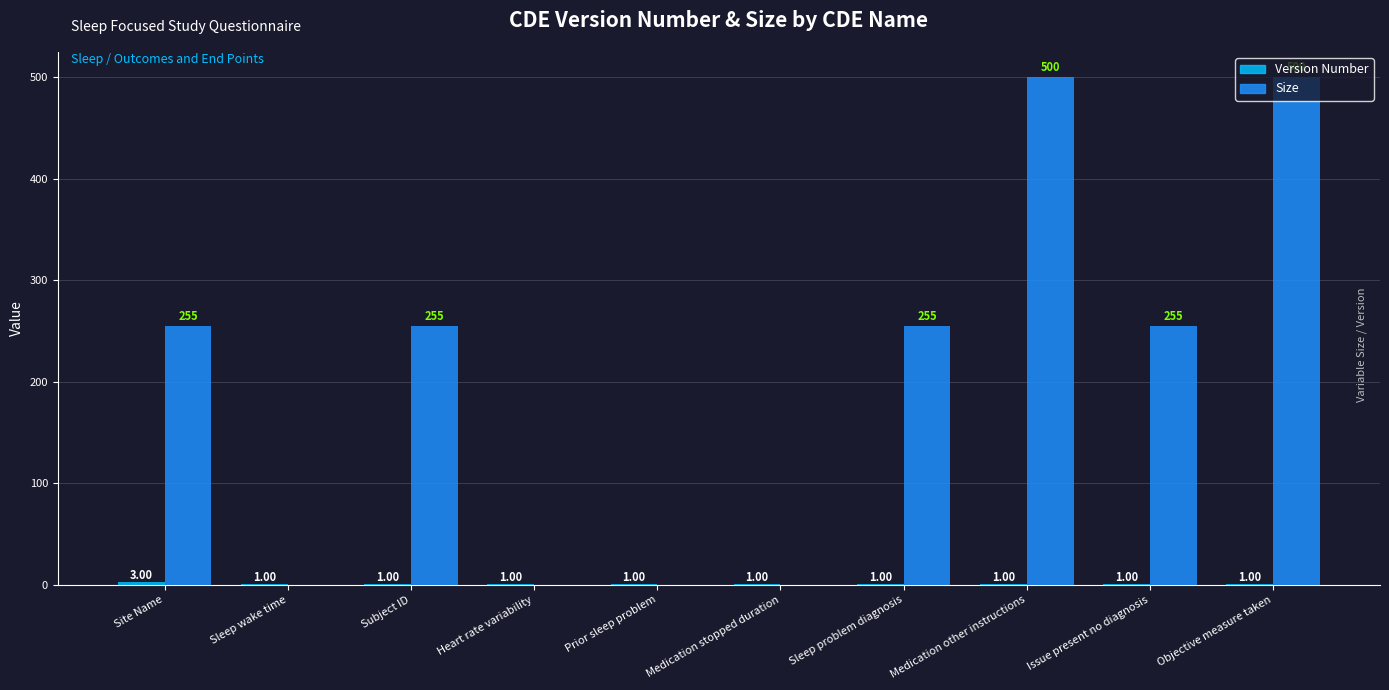

What is the sum of the Size values at Prior sleep problem and Sleep problem diagnosis?

255